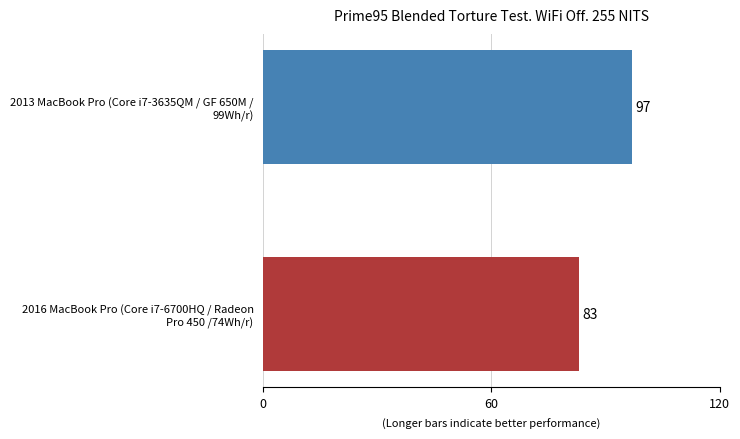

What is the average value?

90